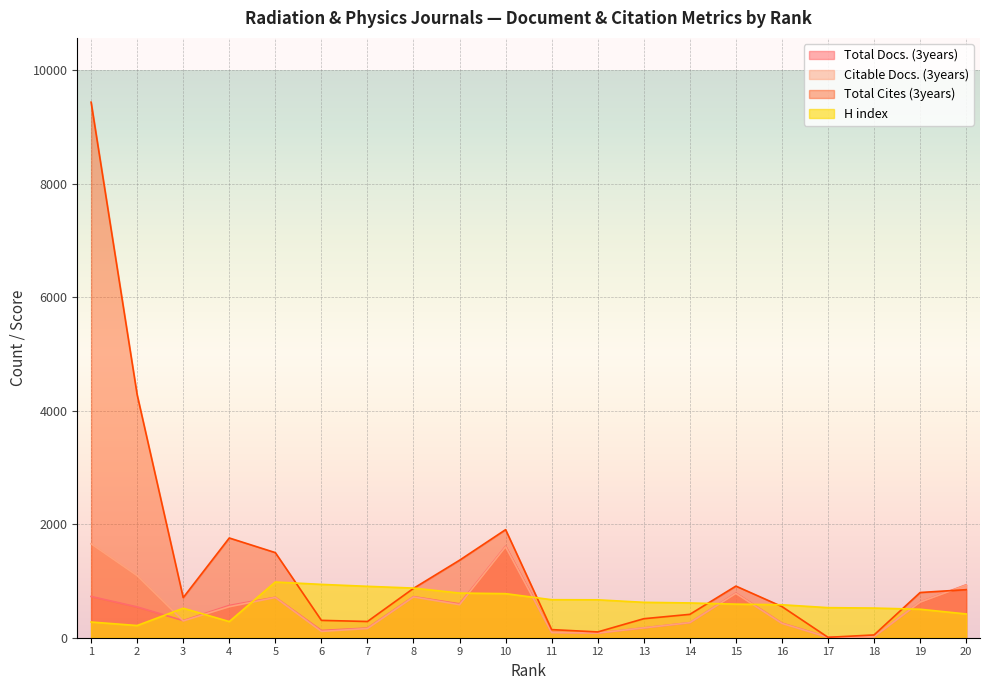

What is the sum of the Total Cites (3years) values at 19 and 12?

899